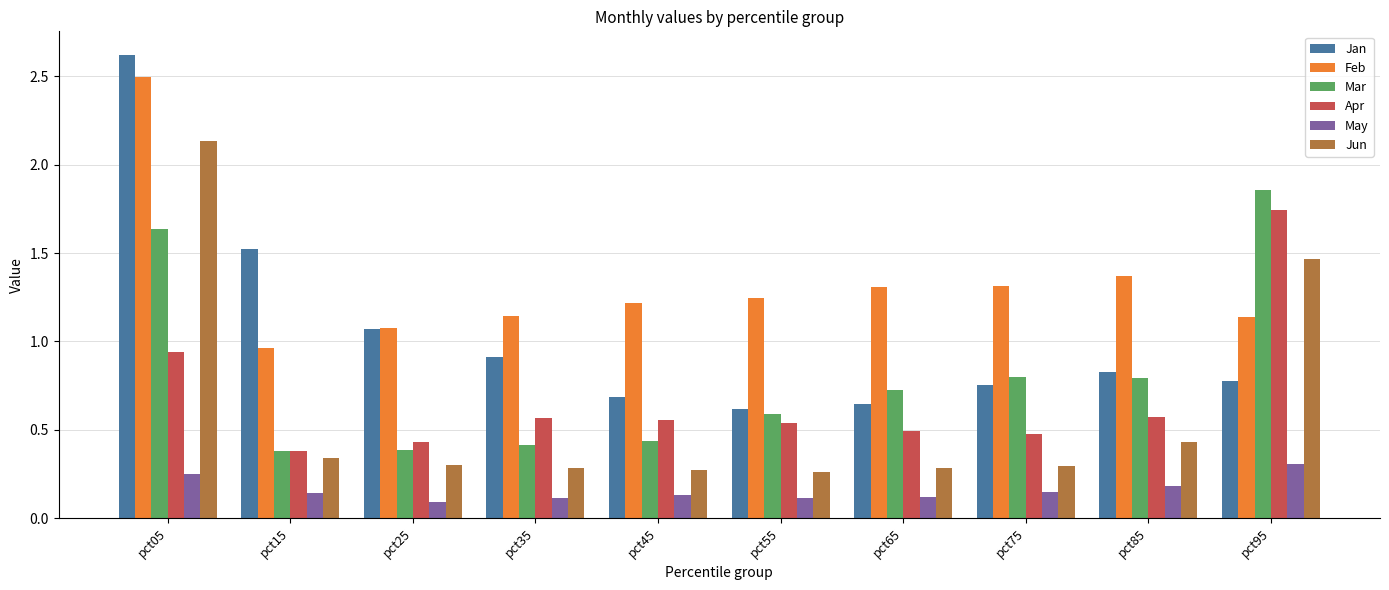

Where is Jun nearest to the value 1?

pct95